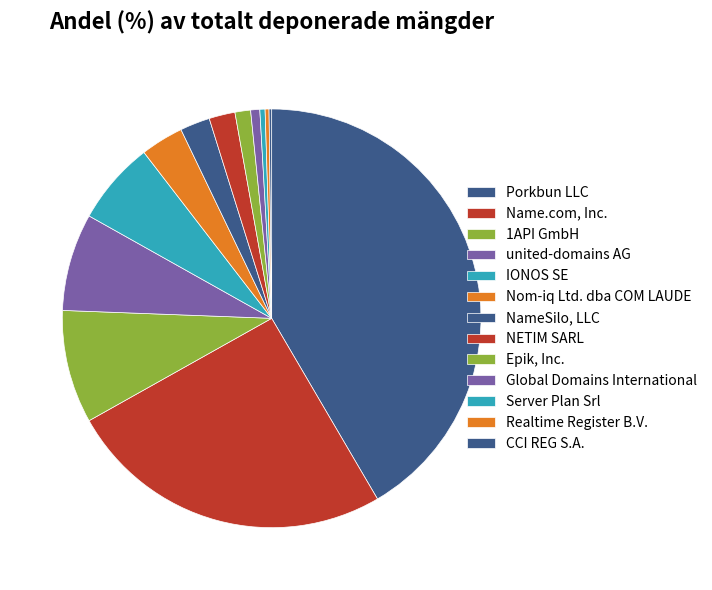

Which has a higher value, Realtime Register B.V. or NameSilo, LLC?

NameSilo, LLC